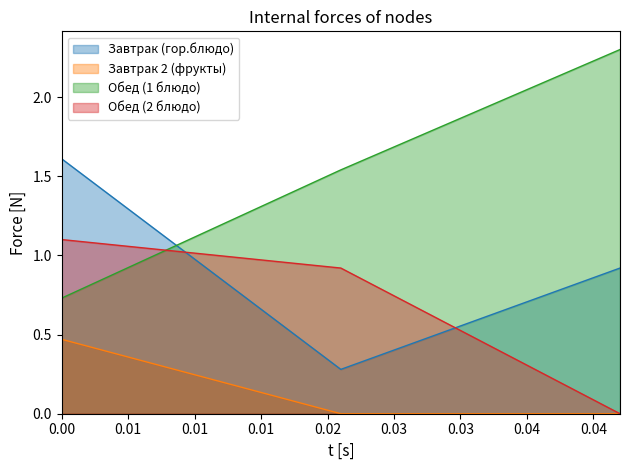

Which series has the largest total across all categories?

Обед (1 блюдо)